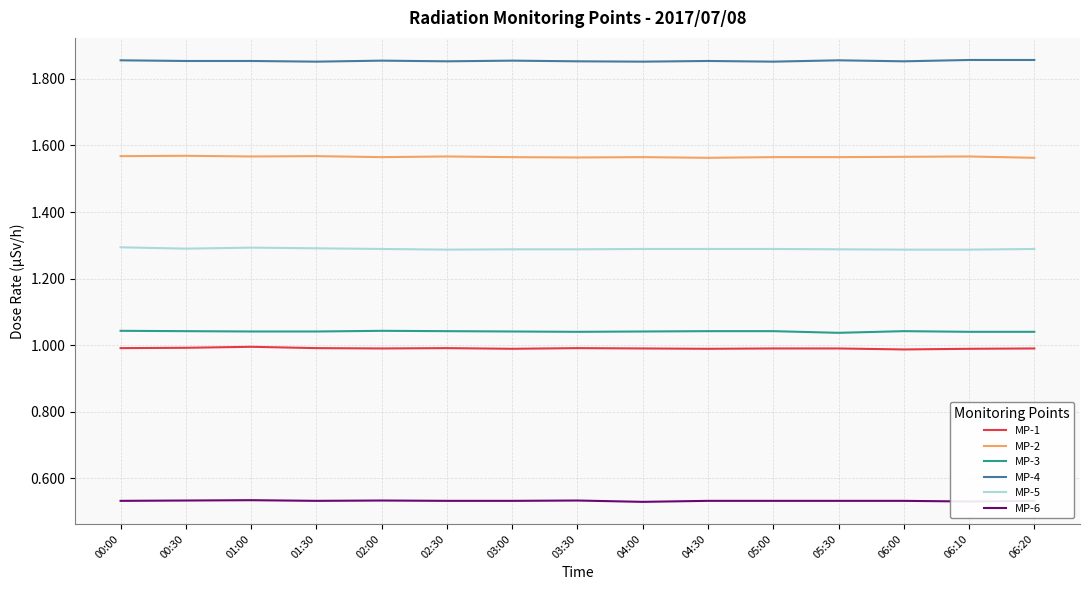

What is the total value across all series at 03:30?

7.3